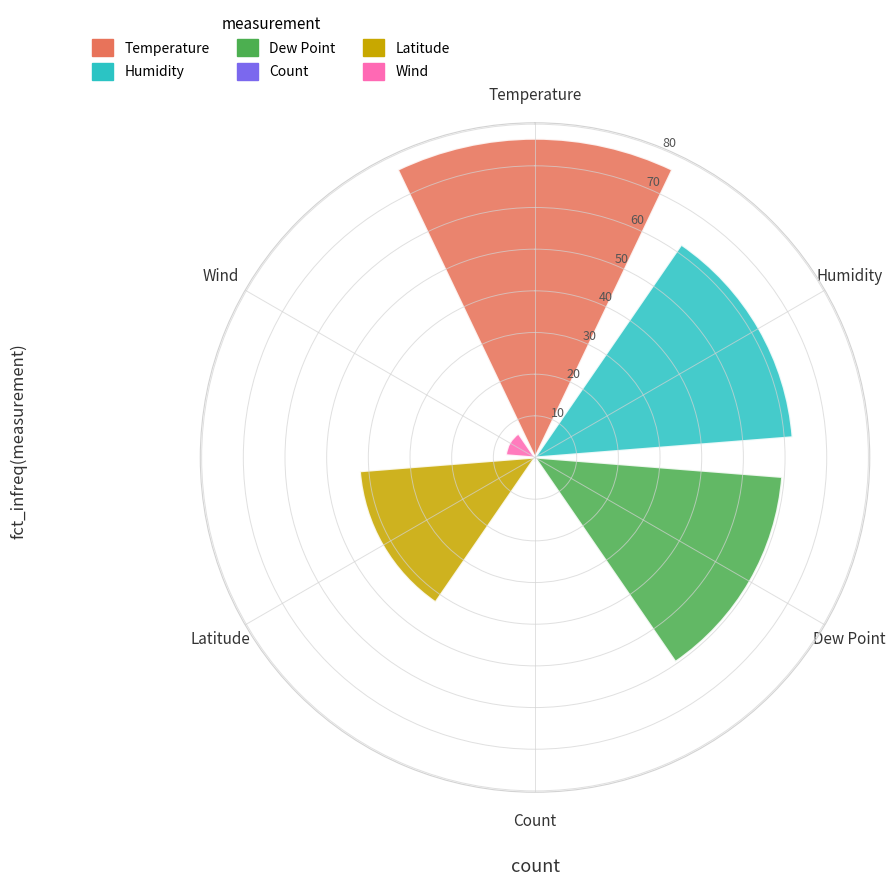

What is the lowest value of the Humidity series?

62.0